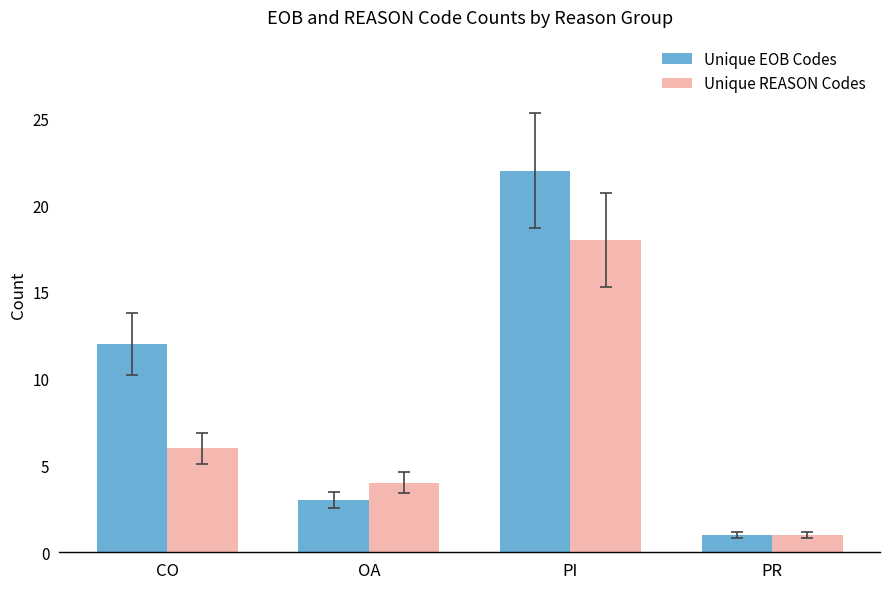

True or false: Unique EOB Codes has a value of 6 at CO.

False